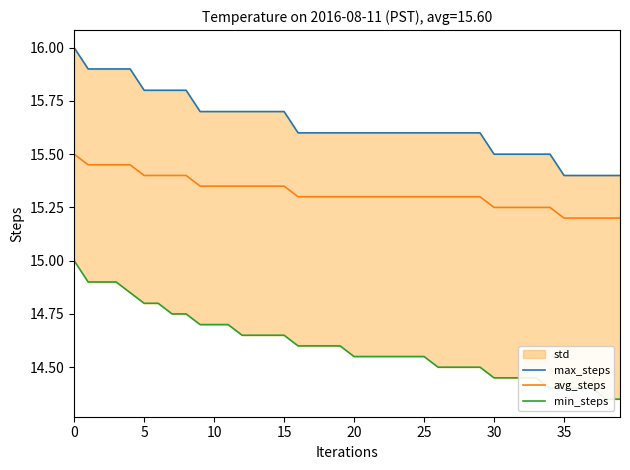

What is the label of the 33rd point from the left?

32